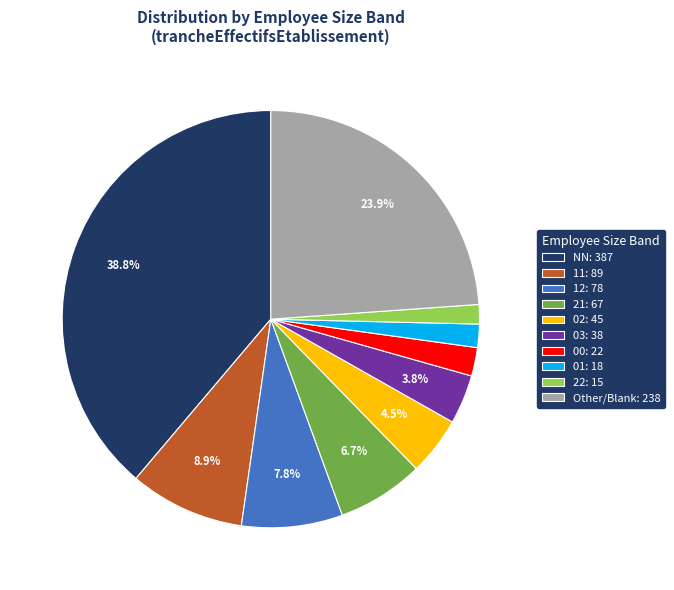

What is the ratio of the value at 00: 22 to the value at 03: 38?

0.6